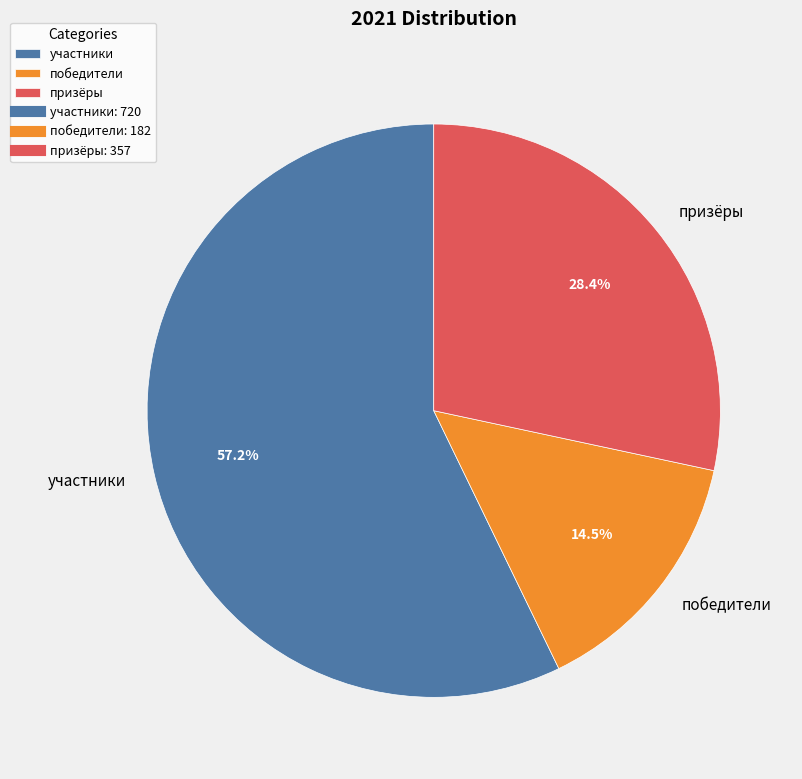

What percentage is the призёры slice, to the nearest percent?

28%